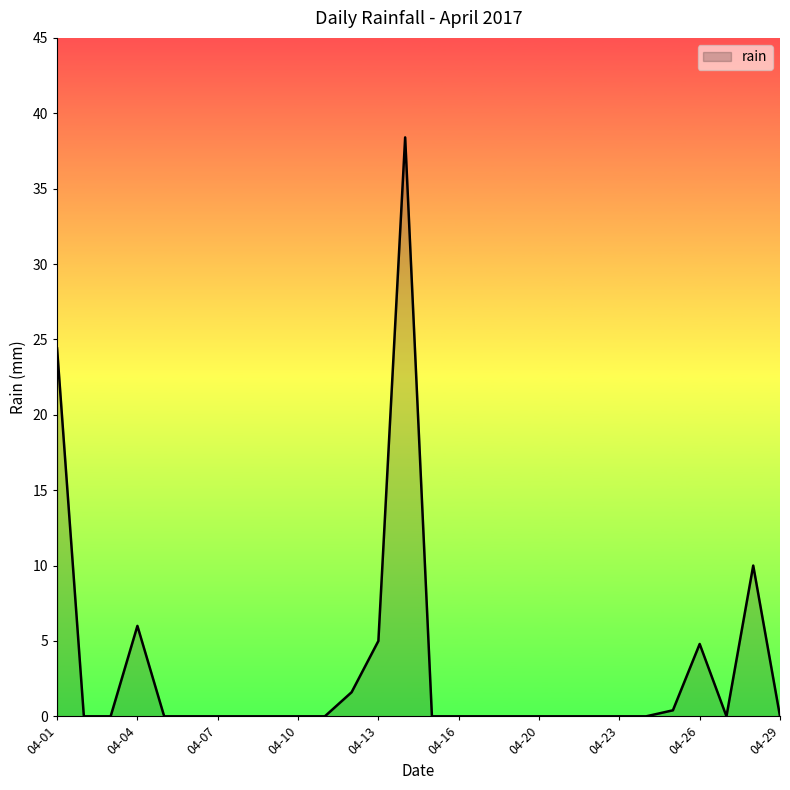

What is the maximum value shown in the chart?

38.4